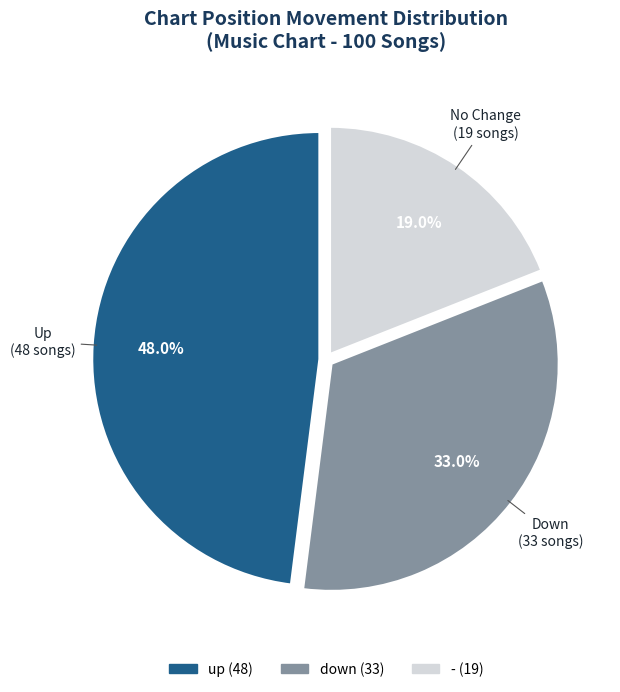

Is there any slice that represents more than half of the pie?

No